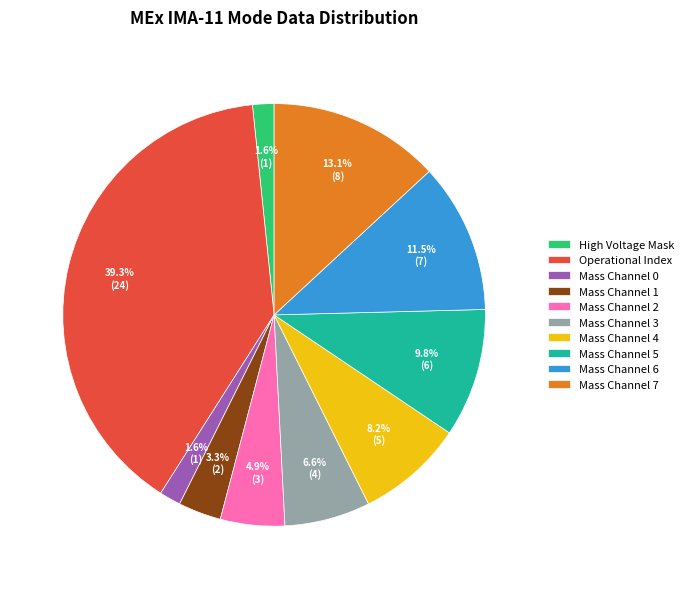

To the nearest percent, what is the combined percentage of Operational Index and High Voltage Mask?

41%